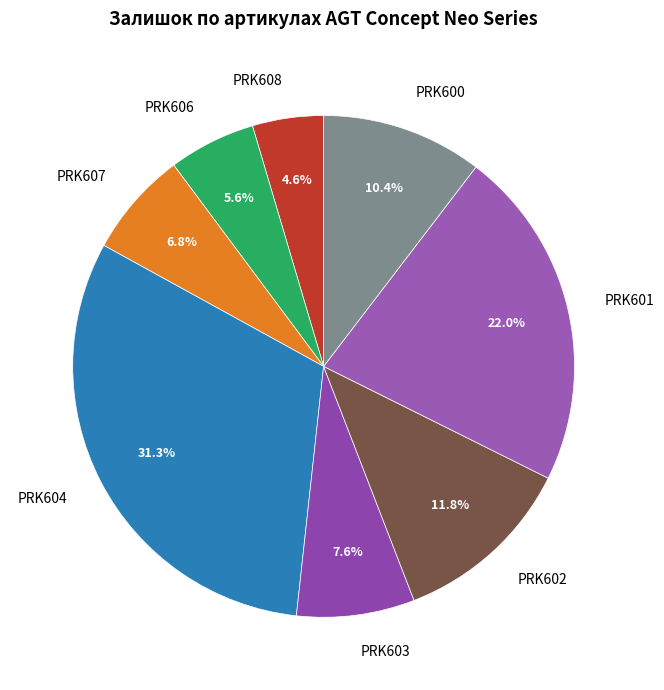

How many slices are in this pie chart?

8